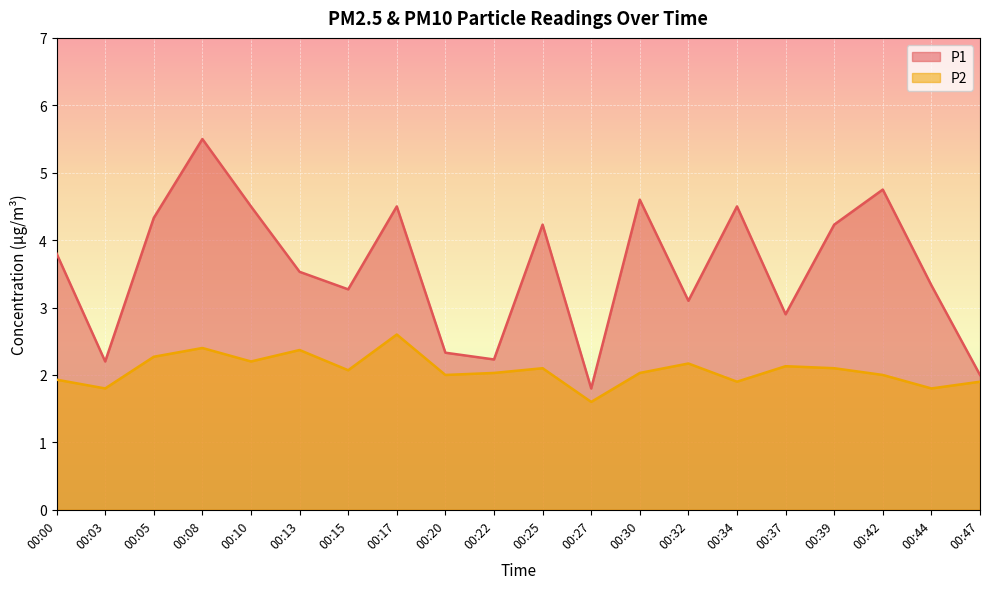

The value of P1 at 00:34 is 6.6. True or false?

False